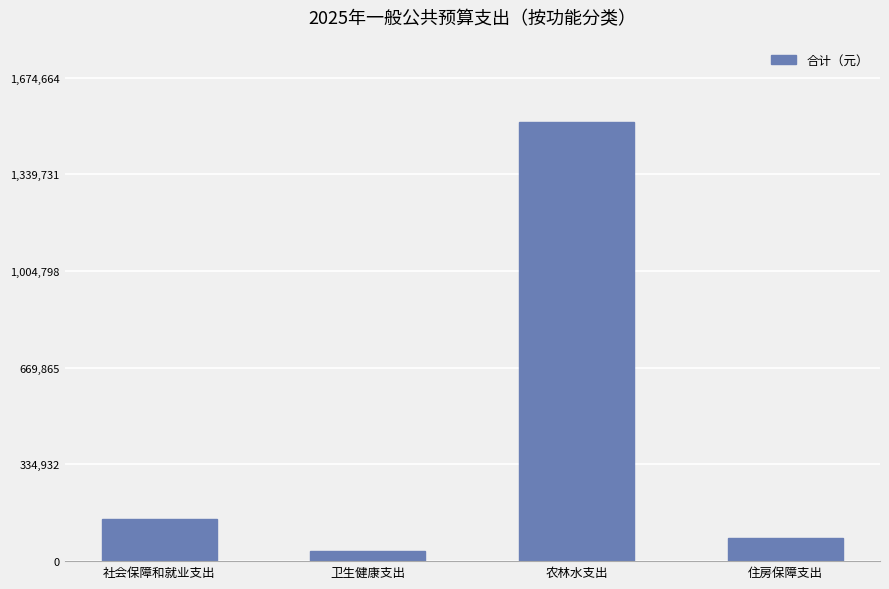

What is the sum of all values?

1783992.2